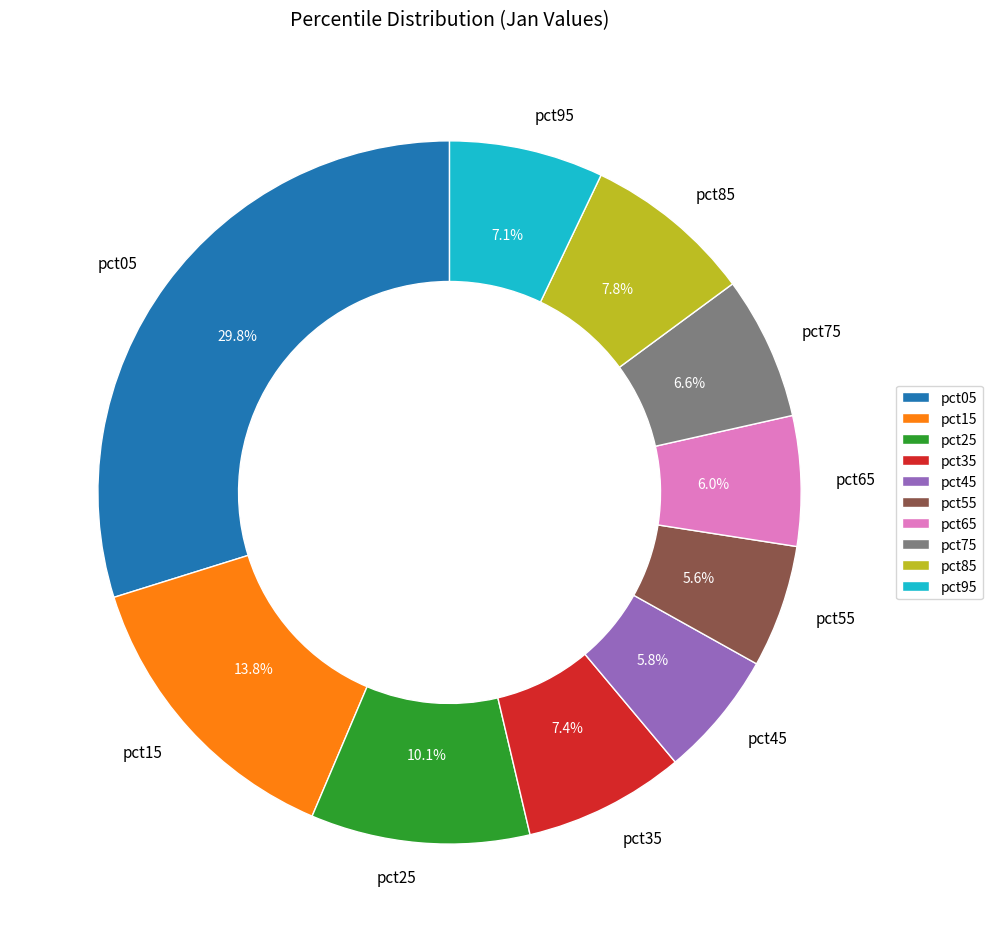

What percentage is the pct95 slice, to the nearest percent?

7%